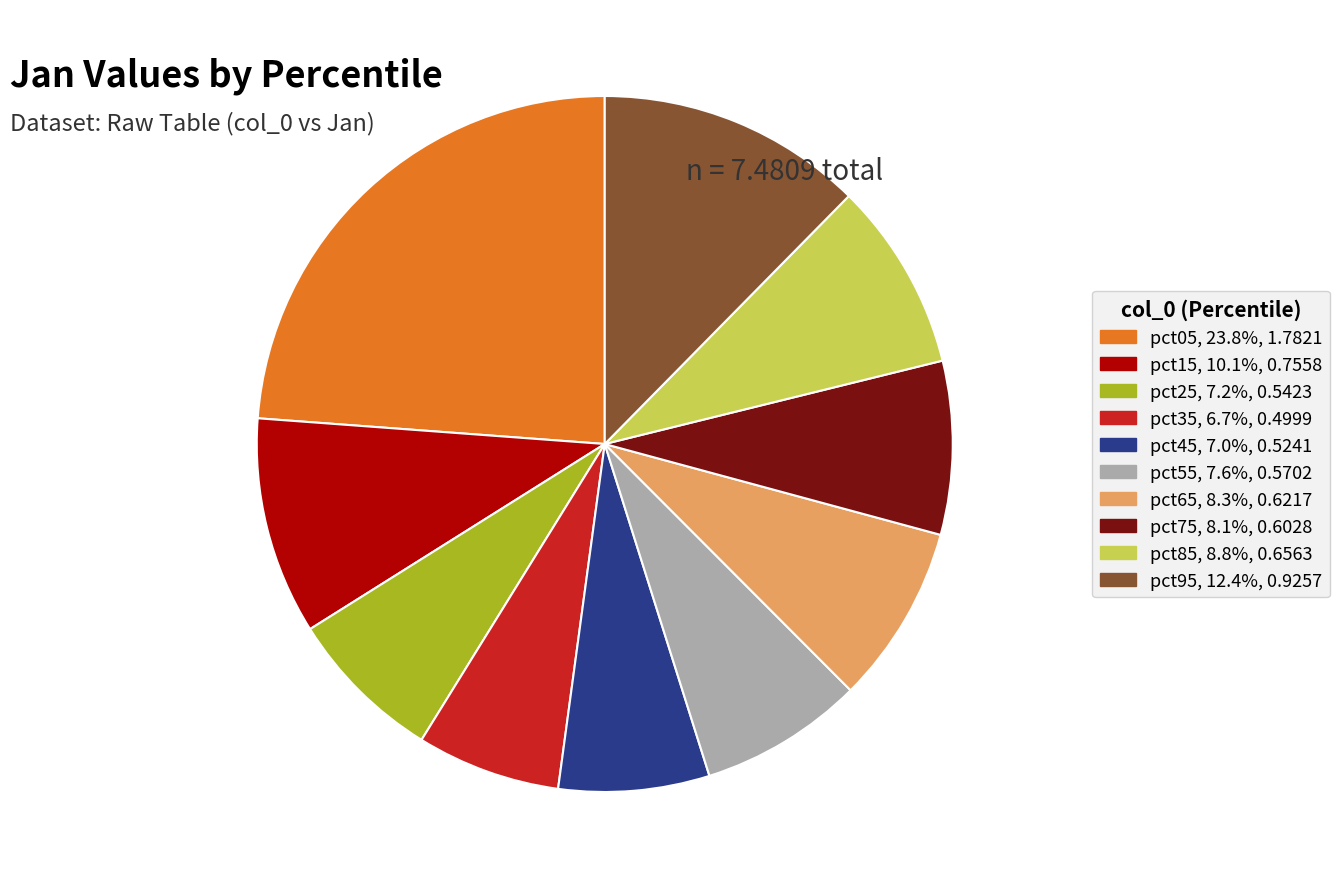

The pct65 slice represents 8% of the pie. True or false?

True